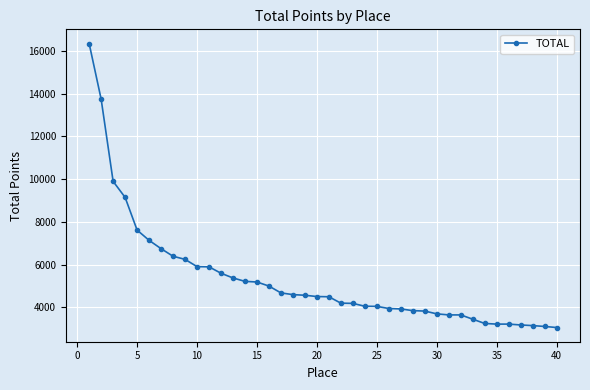

What is the difference between the second highest and second lowest values?

10640